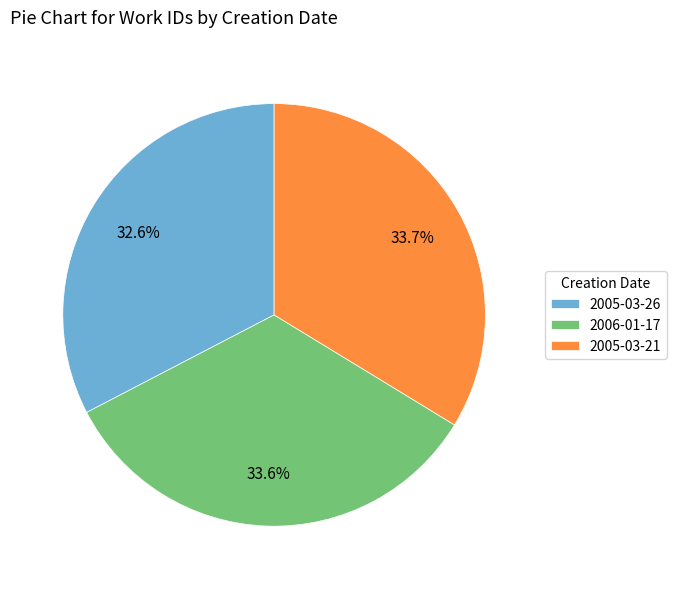

Which slice is the smallest?

2005-03-26